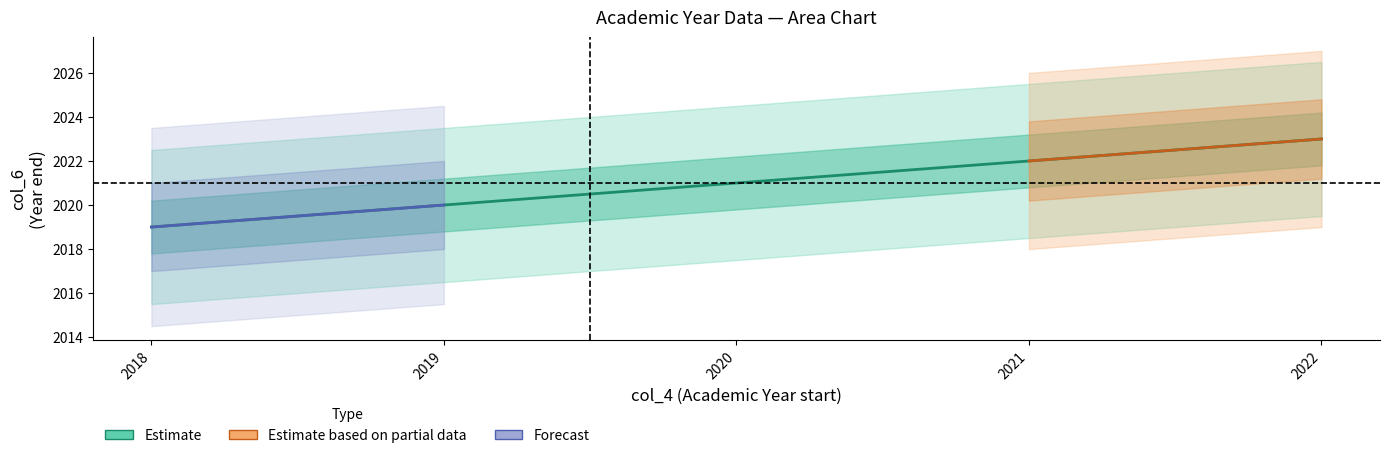

What is the ratio of the value at 2022 to the value at 2018?

1.0